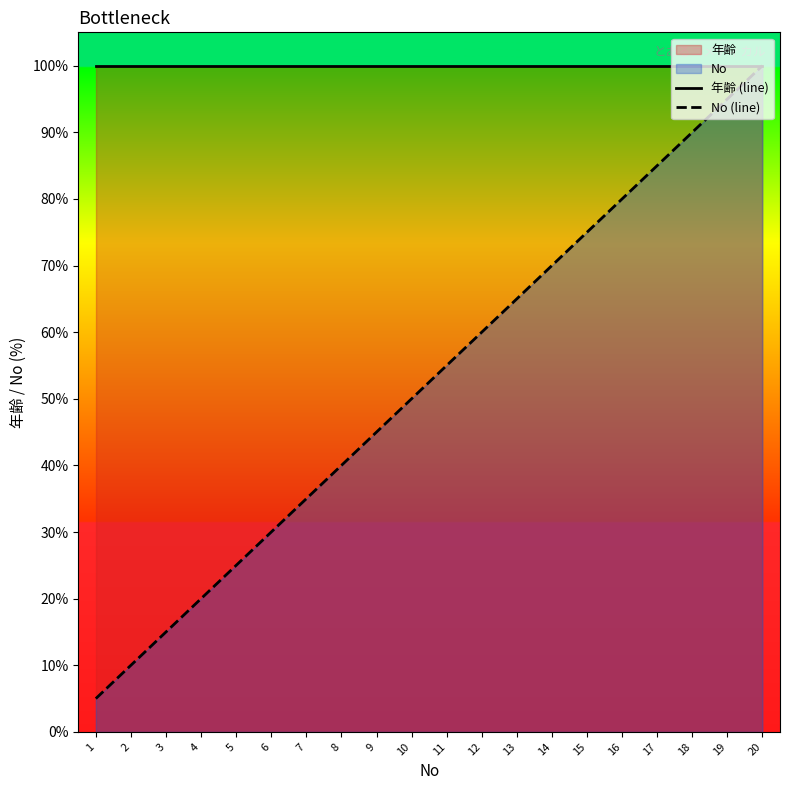

List the labels in order of 年齢 (line) value, largest first.

1, 2, 3, 4, 5, 6, 7, 8, 9, 10, 11, 12, 13, 14, 15, 16, 17, 18, 19, 20